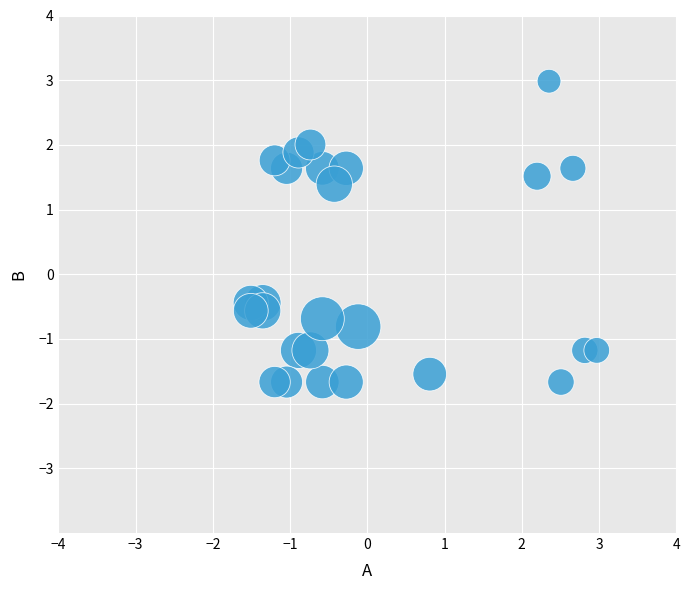

What is the range of Y values (max minus min)?

4.7